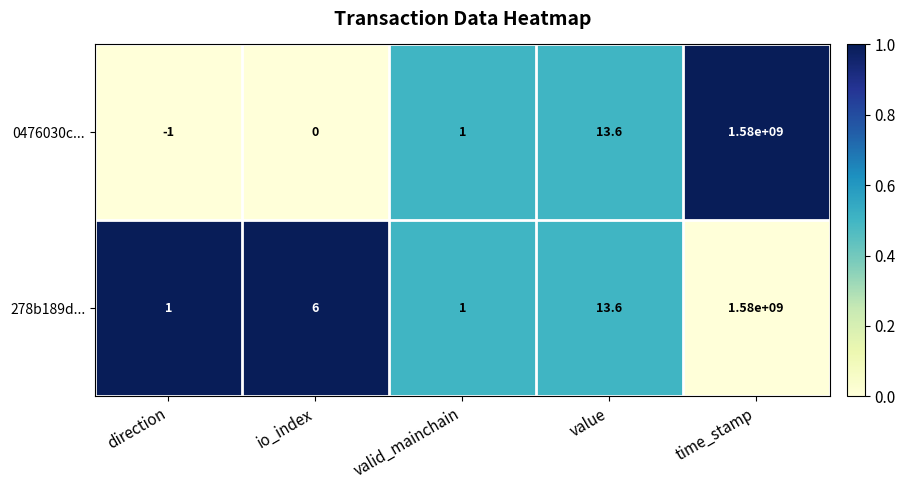

At how many categories does at least one series exceed 0?

5